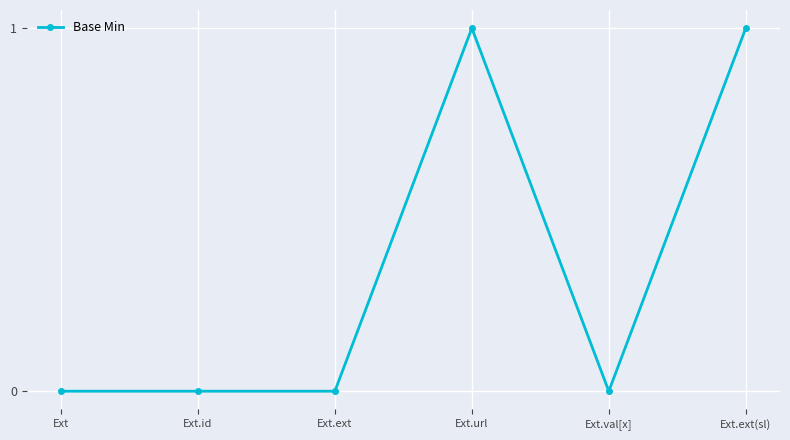

How many data points does each series have?

6